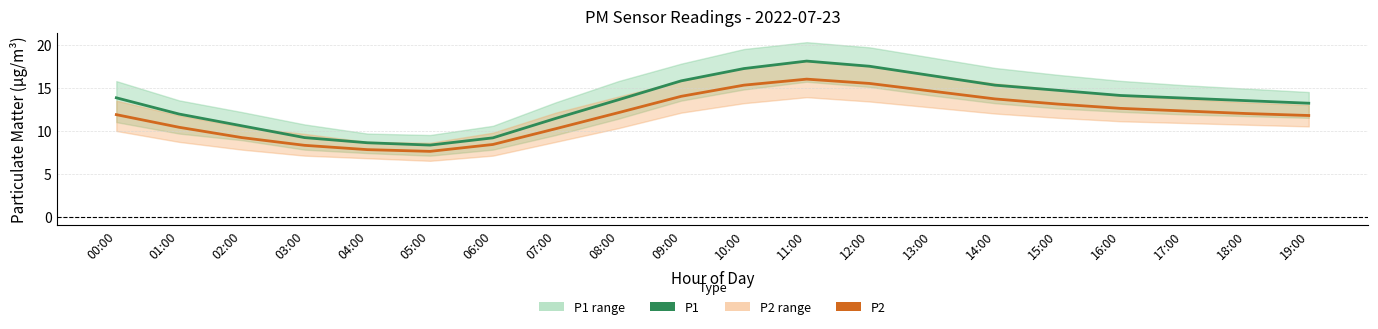

What position from the right is 12:00?

8